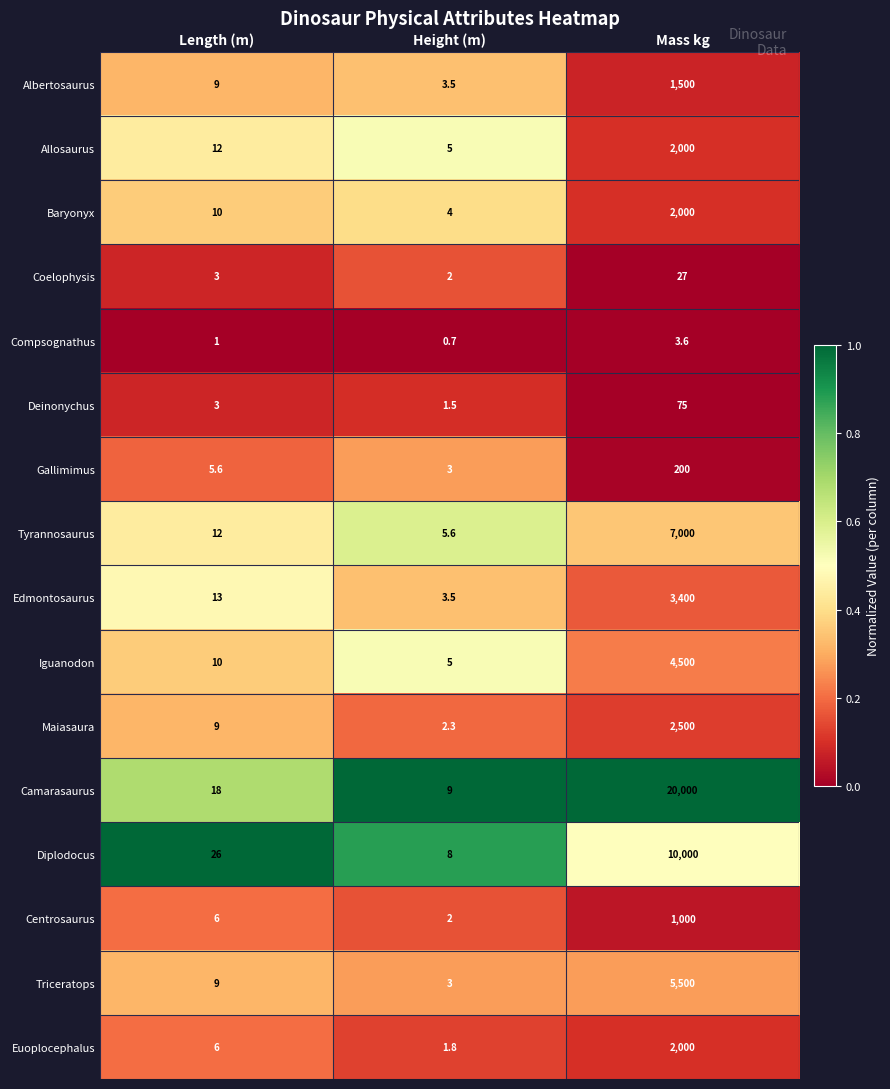

The value of Tyrannosaurus at Length (m) is 6.2. True or false?

False